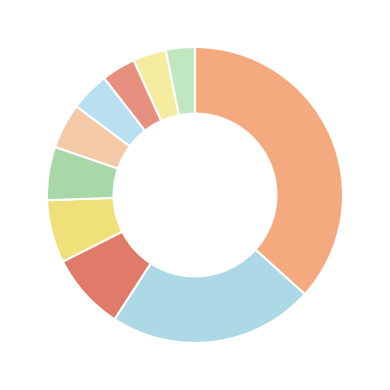

Rank the categories by value from highest to lowest.

Estados Unidos, China, Japón, Alemania, Reino Unido, Francia, India, Italia, Brasil, Canadá